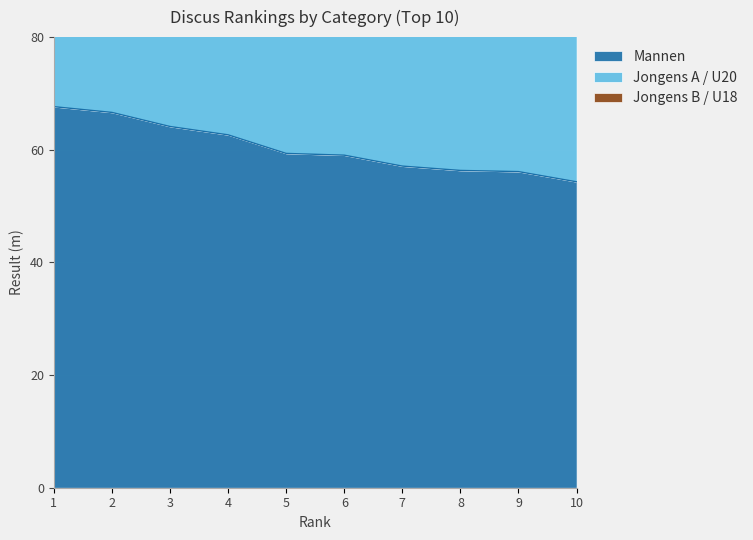

What is the total value across all series at 5?

346.4